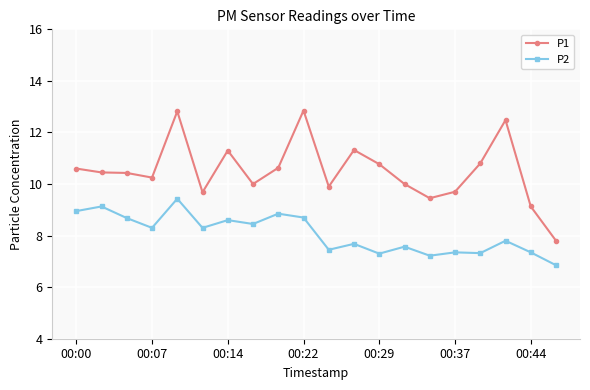

How many data points in P2 are above 8?

10